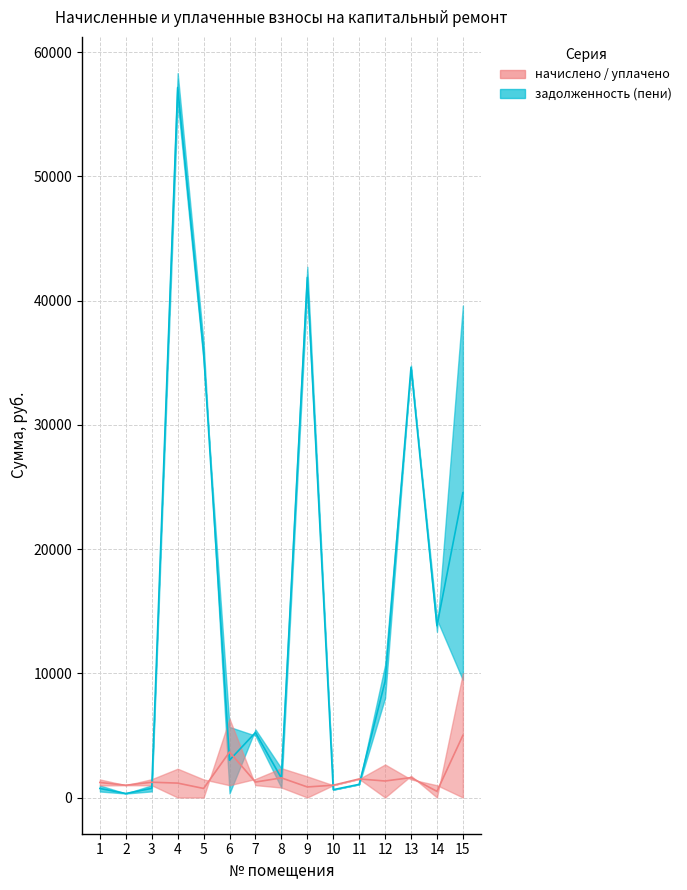

Where does the задолженность (пени) series first go above 5477?

4